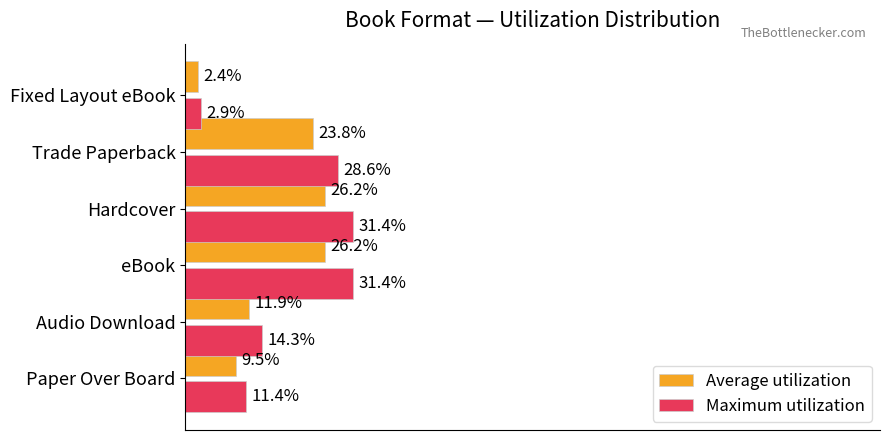

List the series in order of their overall mean, highest first.

Maximum utilization, Average utilization